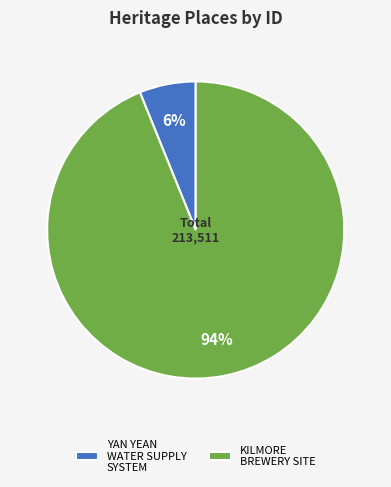

What percentage is the KILMORE BREWERY SITE slice, to the nearest percent?

94%